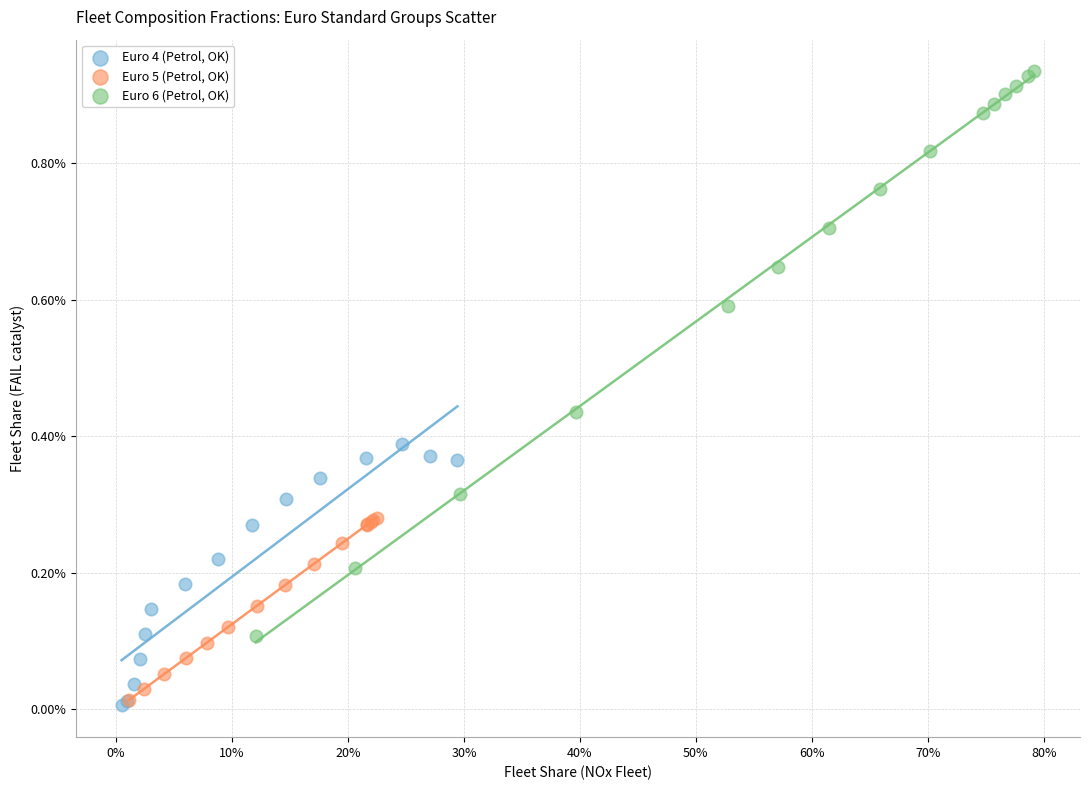

Which series has the widest spread of Y values?

Euro 6 (Petrol, OK)